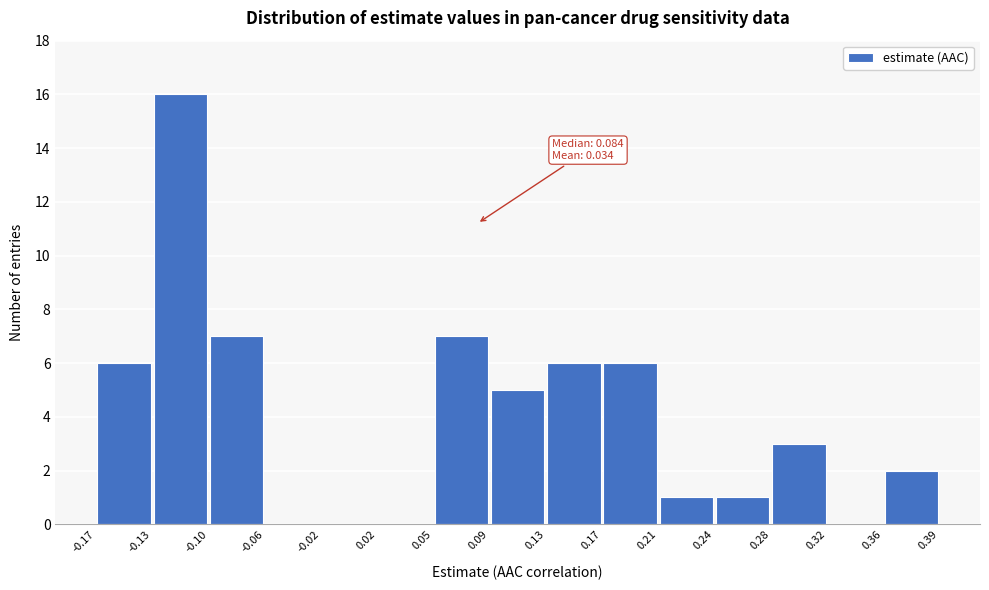

Over which range of the x-axis is the bar tallest?

-0.13 to -0.10